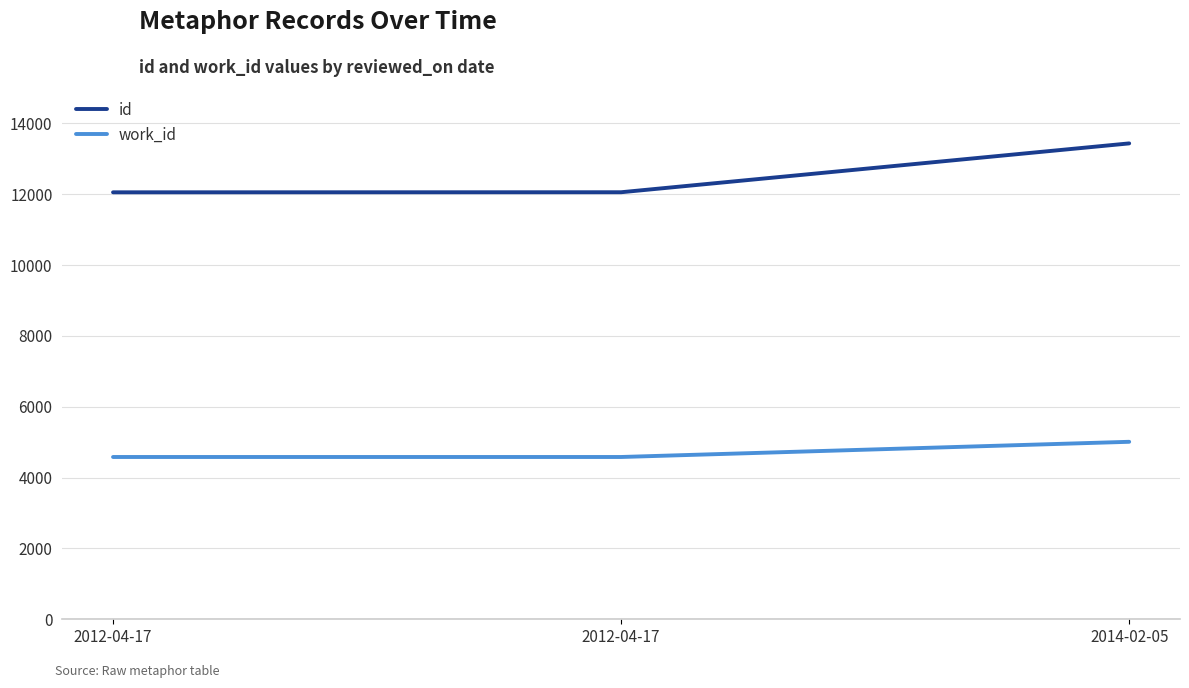

What is the label of the 2nd point from the right?

2012-04-17